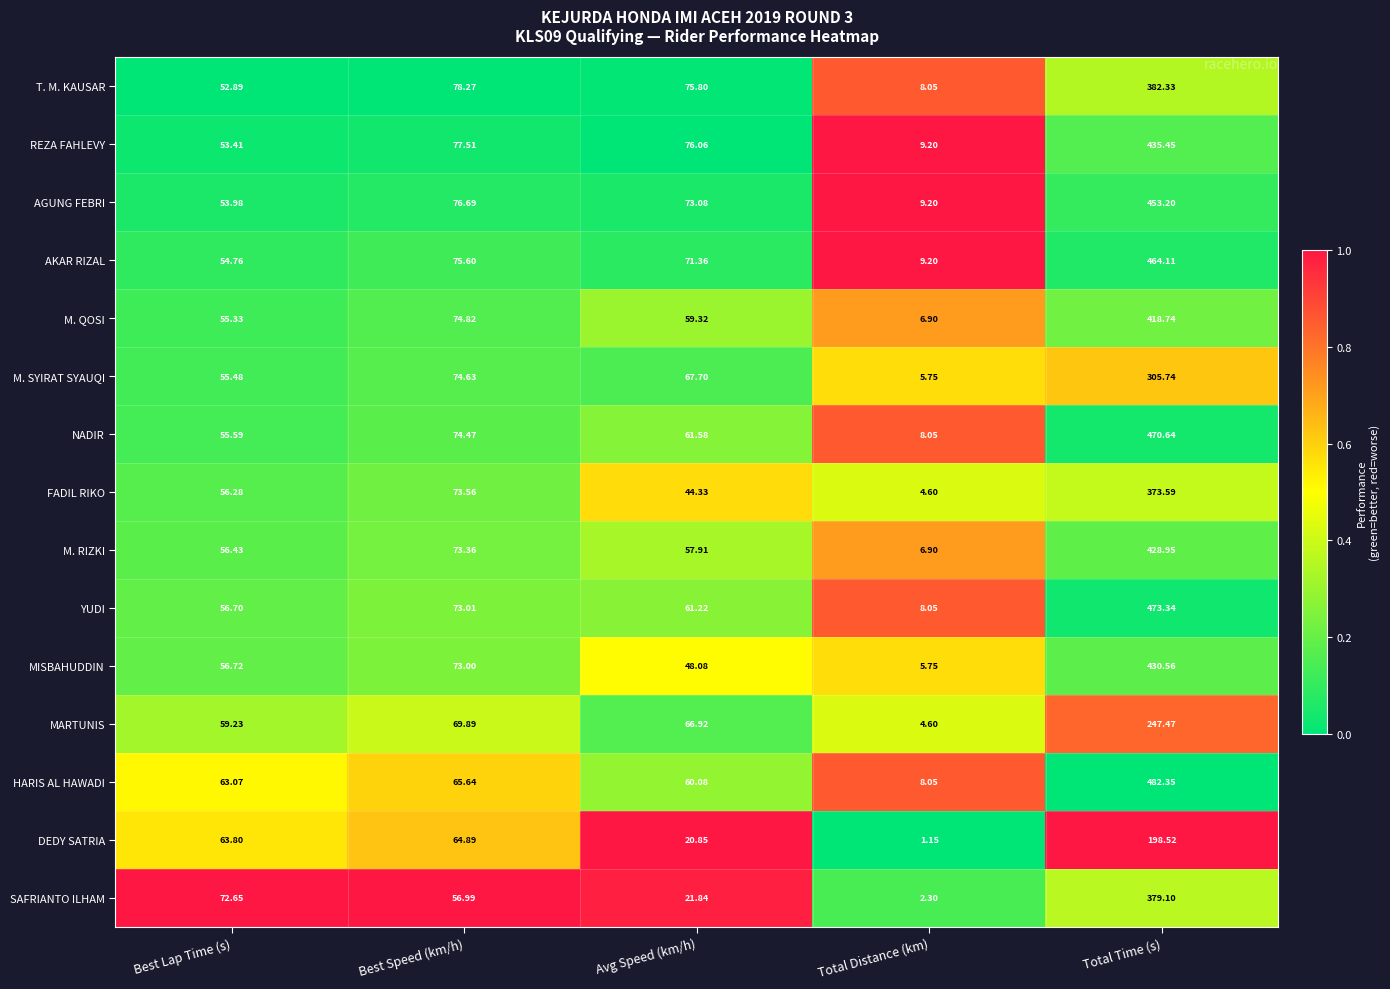

Which category has the highest value across all series?

Total Time (s)